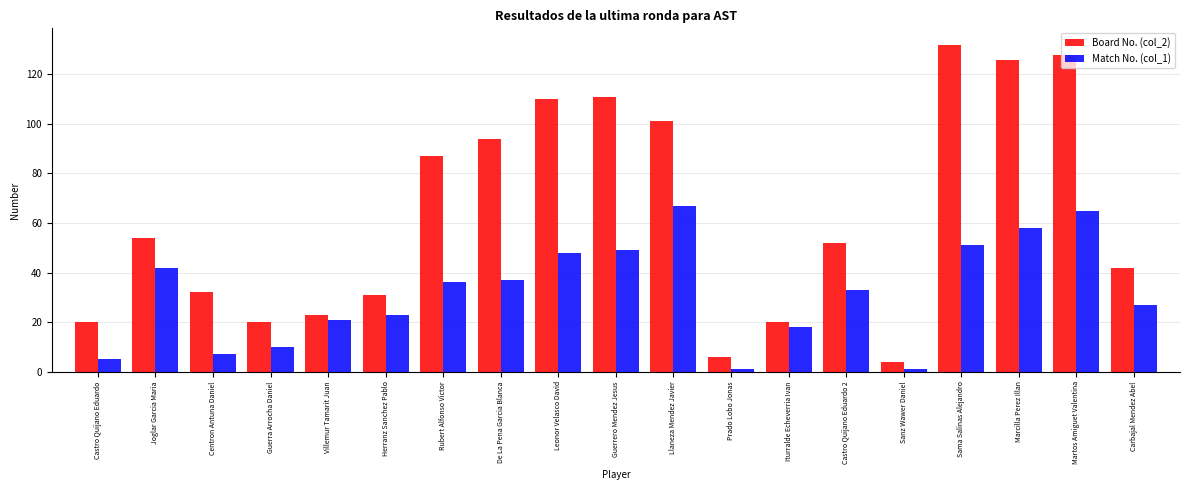

Reading left to right, list all the values displayed in this chart.

Board No. (col_2): Castro Quijano Eduardo=20	Joglar Garcia Maria=54	Centron Antuna Daniel=32	Guerra Arrocha Daniel=20	Villemur Tamarit Juan=23	Herranz Sanchez Pablo=31	Rubert Alfonso Victor=87	De La Pena Garcia Blanca=94	Leonor Velasco David=110	Guerrero Mendez Jesus=111	Llaneza Mendez Javier=101	Prado Lobo Jonas=6	Iturralde Echeverria Ivan=20	Castro Quijano Eduardo 2=52	Sanz Wawer Daniel=4	Sama Salinas Alejandro=132	Marcilla Perez Illan=126	Martos Amiguet Valentina=128	Carbajal Mendez Abel=42
Match No. (col_1): Castro Quijano Eduardo=5	Joglar Garcia Maria=42	Centron Antuna Daniel=7	Guerra Arrocha Daniel=10	Villemur Tamarit Juan=21	Herranz Sanchez Pablo=23	Rubert Alfonso Victor=36	De La Pena Garcia Blanca=37	Leonor Velasco David=48	Guerrero Mendez Jesus=49	Llaneza Mendez Javier=67	Prado Lobo Jonas=1	Iturralde Echeverria Ivan=18	Castro Quijano Eduardo 2=33	Sanz Wawer Daniel=1	Sama Salinas Alejandro=51	Marcilla Perez Illan=58	Martos Amiguet Valentina=65	Carbajal Mendez Abel=27